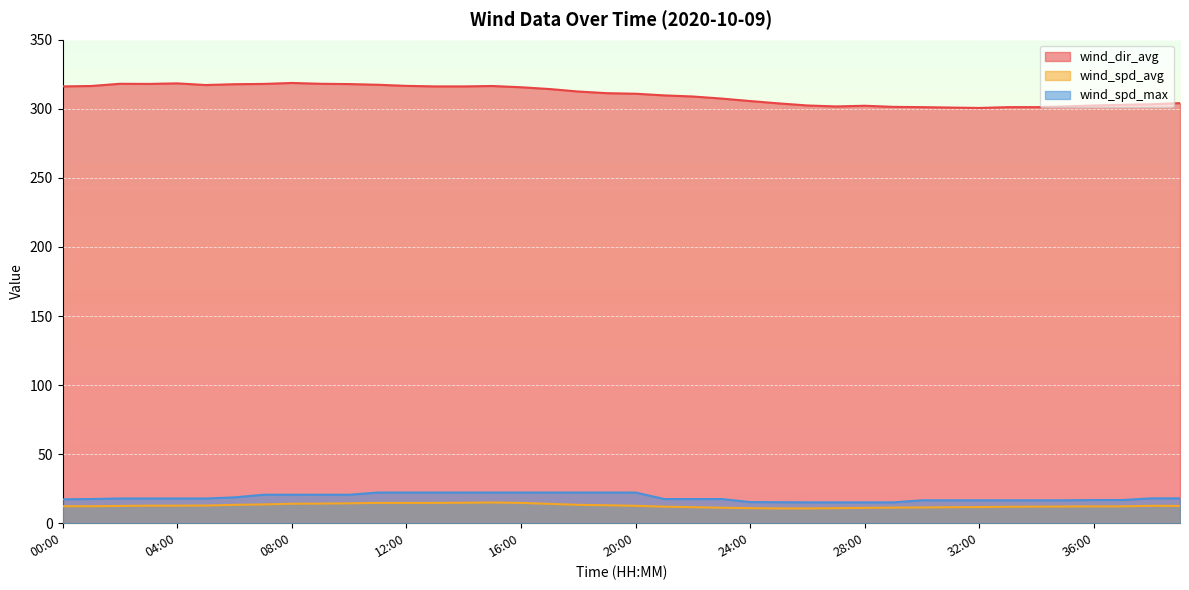

What is the difference between the maximum and minimum values in the wind_spd_avg series?

4.3